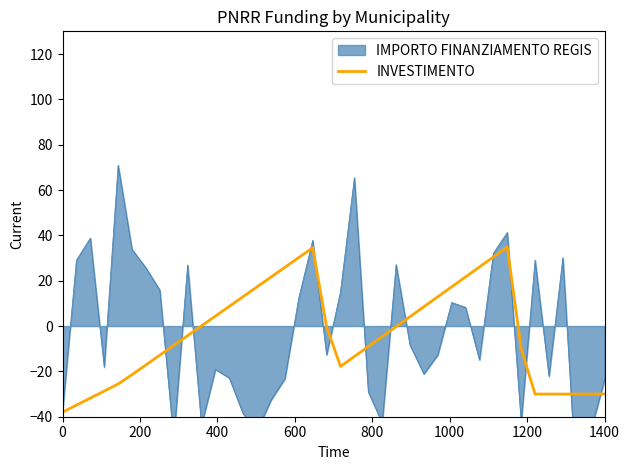

How many lines are shown in the chart?

1